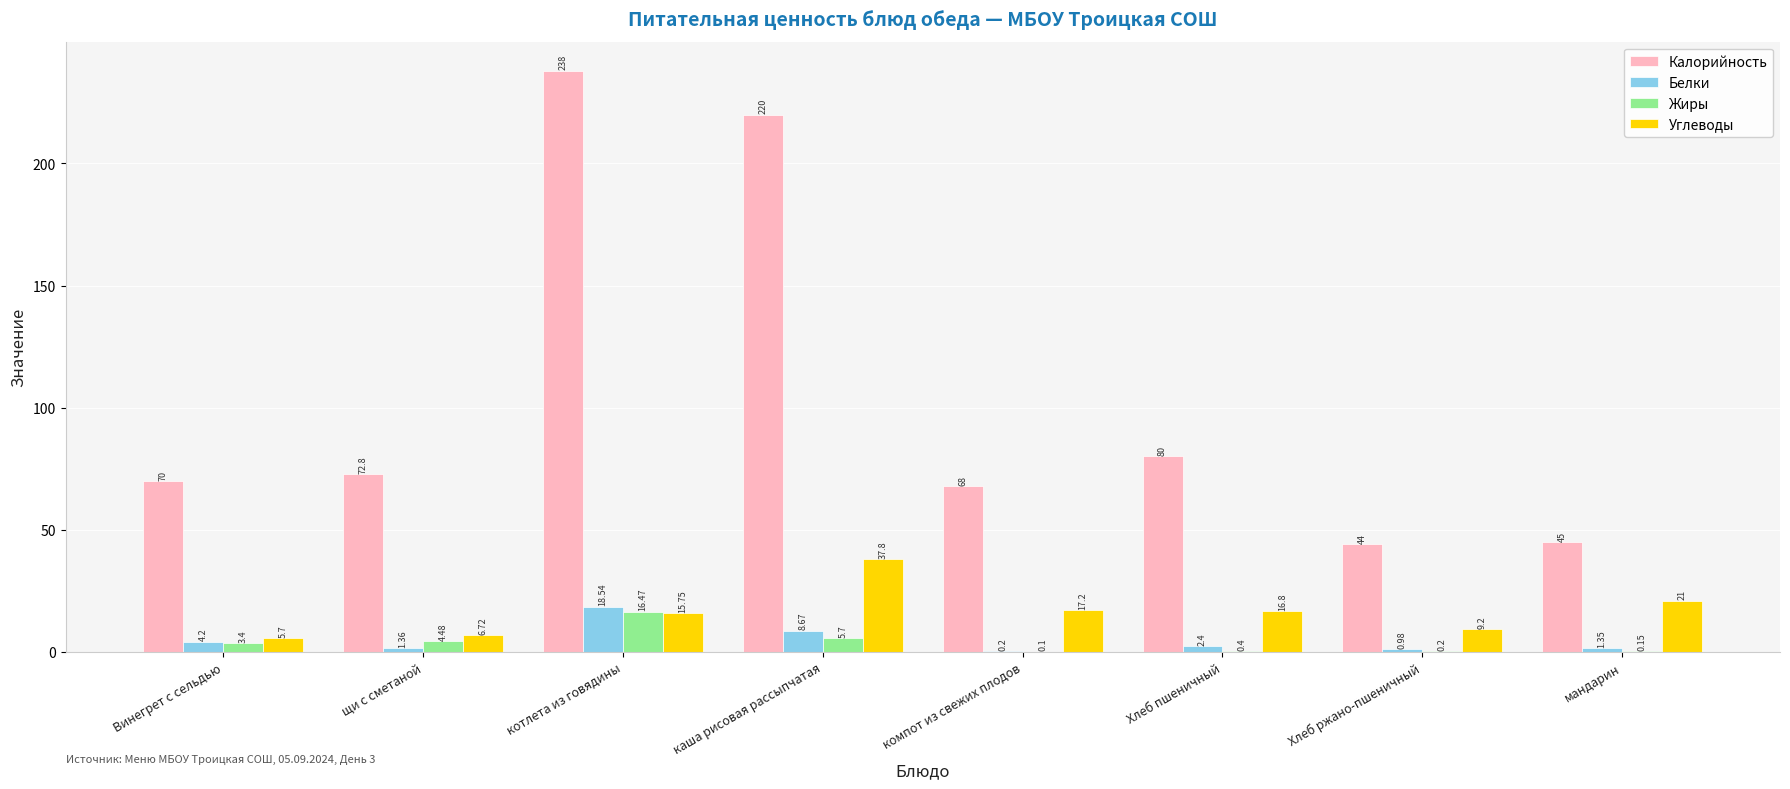

At which category is the sum across all series the highest?

котлета из говядины